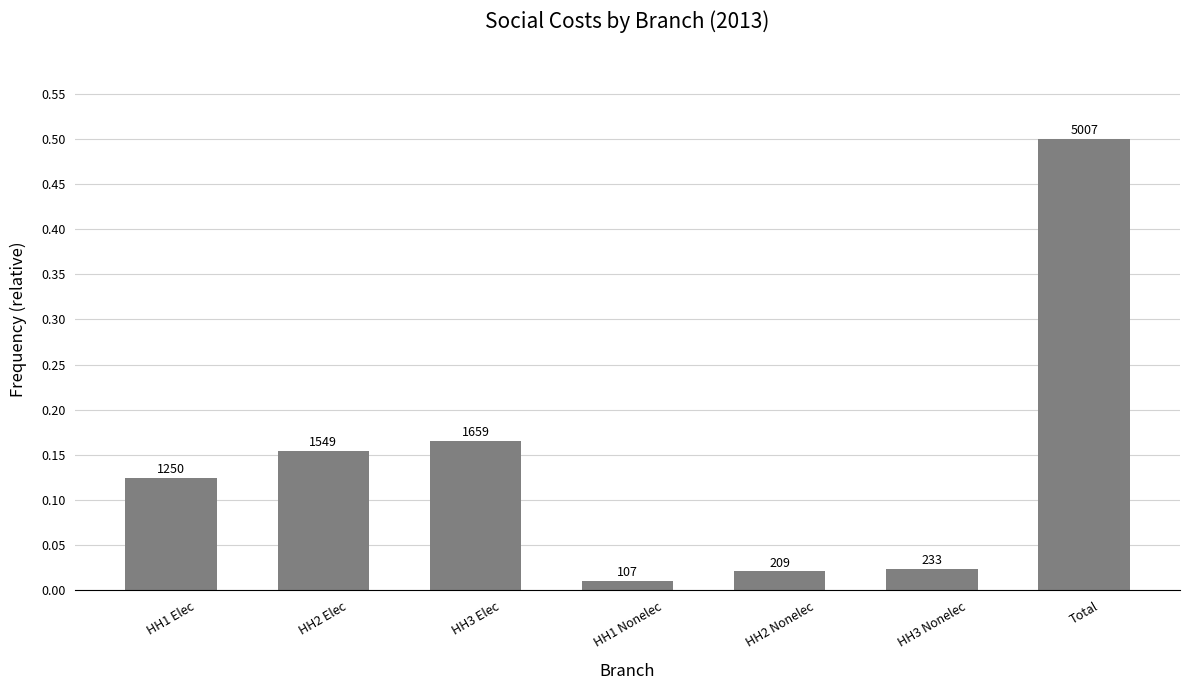

The chart shows a value of 0.2 at HH2 Elec. True or false?

True